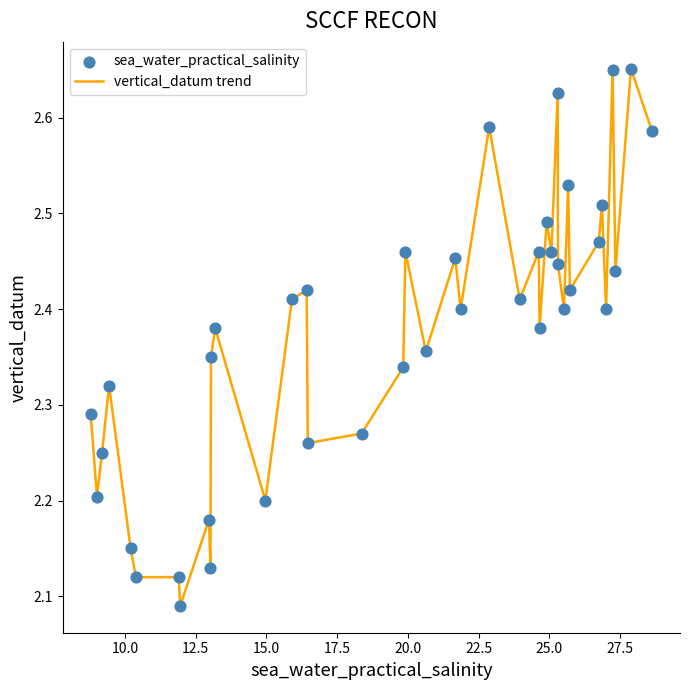

What is the difference between the maximum and minimum values?

0.6